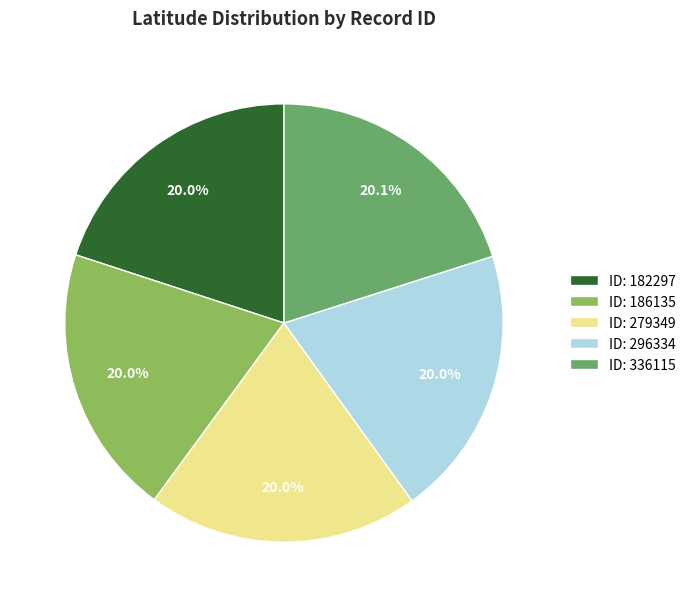

Do ID: 296334 and ID: 182297 together represent more than half of the pie?

No